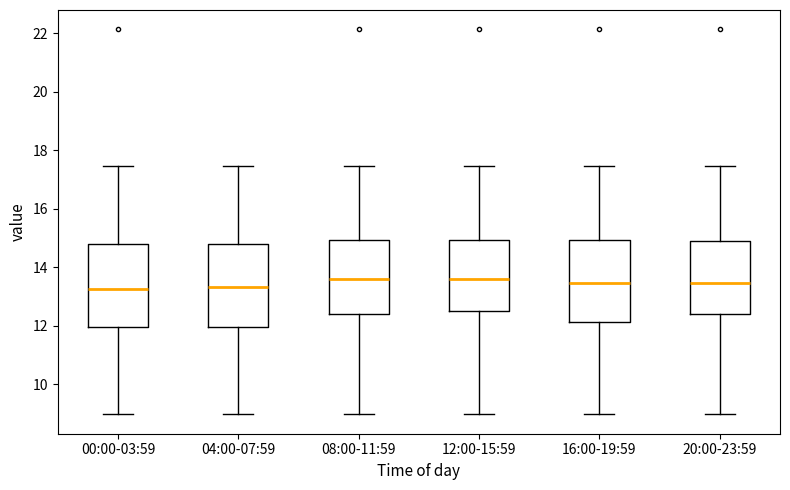

Reading left to right, read every box against the y-axis: the position of its median line, the range the box covers, and the ends of its whiskers. The values are not printed on the chart, so give them approximately, as read against the axis.

00:00-03:59: median 13.2, box 12.0 to 14.8, whiskers 9.0 to 17.4
04:00-07:59: median 13.4, box 12.0 to 14.8, whiskers 9.0 to 17.4
08:00-11:59: median 13.6, box 12.4 to 15.0, whiskers 9.0 to 17.4
12:00-15:59: median 13.6, box 12.4 to 15.0, whiskers 9.0 to 17.4
16:00-19:59: median 13.4, box 12.2 to 15.0, whiskers 9.0 to 17.4
20:00-23:59: median 13.4, box 12.4 to 14.8, whiskers 9.0 to 17.4